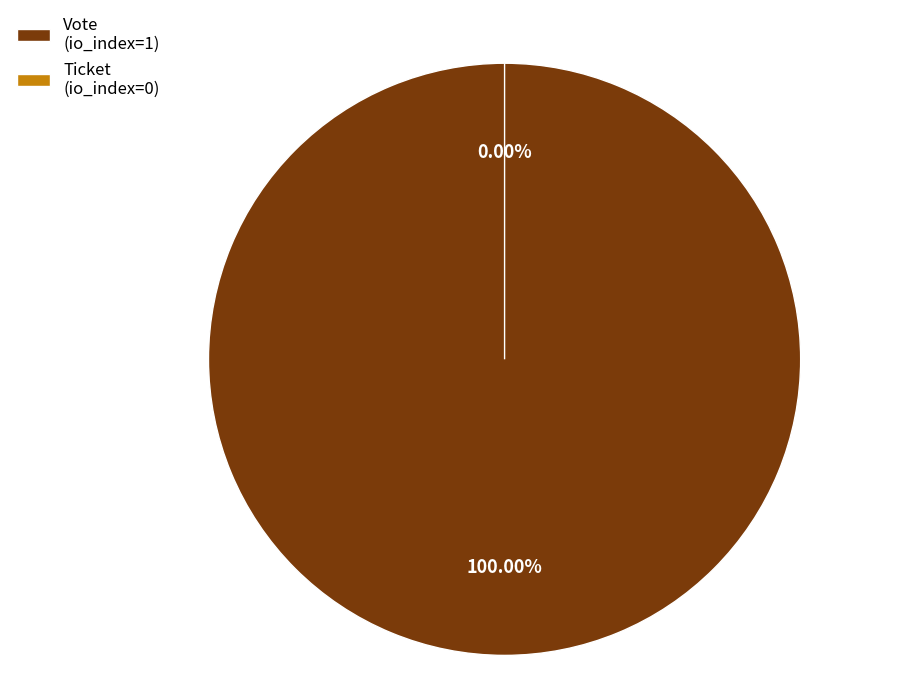

What is the majority slice?

Vote (io_index=1)